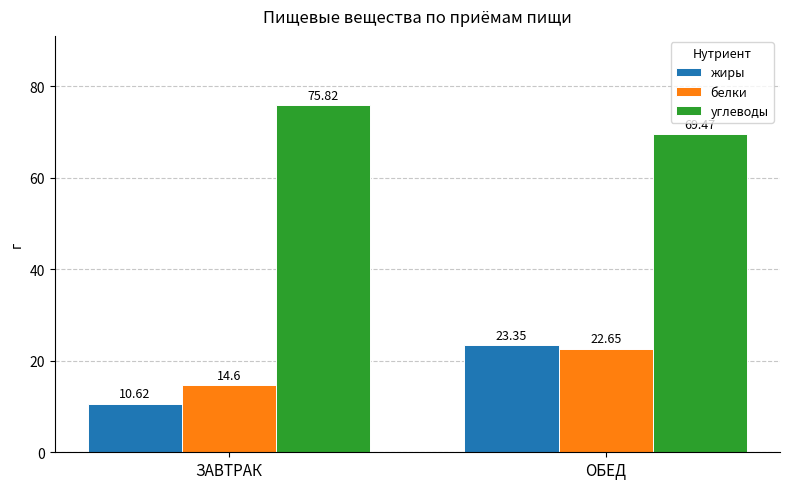

How many bars are there in each group?

3